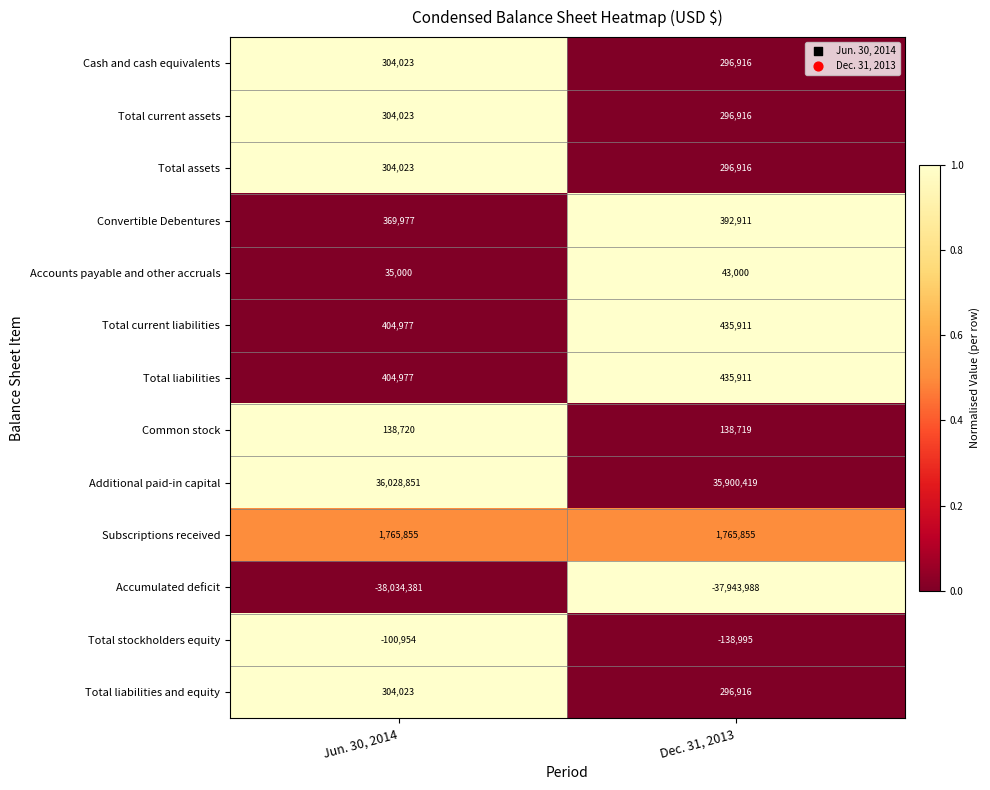

Reading left to right, transcribe all the data shown in this chart.

Cash and cash equivalents: Jun. 30, 2014=304023	Dec. 31, 2013=296916
Total current assets: Jun. 30, 2014=304023	Dec. 31, 2013=296916
Total assets: Jun. 30, 2014=304023	Dec. 31, 2013=296916
Convertible Debentures: Jun. 30, 2014=369977	Dec. 31, 2013=392911
Accounts payable and other accruals: Jun. 30, 2014=35000	Dec. 31, 2013=43000
Total current liabilities: Jun. 30, 2014=404977	Dec. 31, 2013=435911
Total liabilities: Jun. 30, 2014=404977	Dec. 31, 2013=435911
Common stock: Jun. 30, 2014=138720	Dec. 31, 2013=138719
Additional paid-in capital: Jun. 30, 2014=36028851	Dec. 31, 2013=35900419
Subscriptions received: Jun. 30, 2014=1765855	Dec. 31, 2013=1765855
Accumulated deficit: Jun. 30, 2014=-38034381	Dec. 31, 2013=-37943988
Total stockholders equity: Jun. 30, 2014=-100954	Dec. 31, 2013=-138995
Total liabilities and equity: Jun. 30, 2014=304023	Dec. 31, 2013=296916